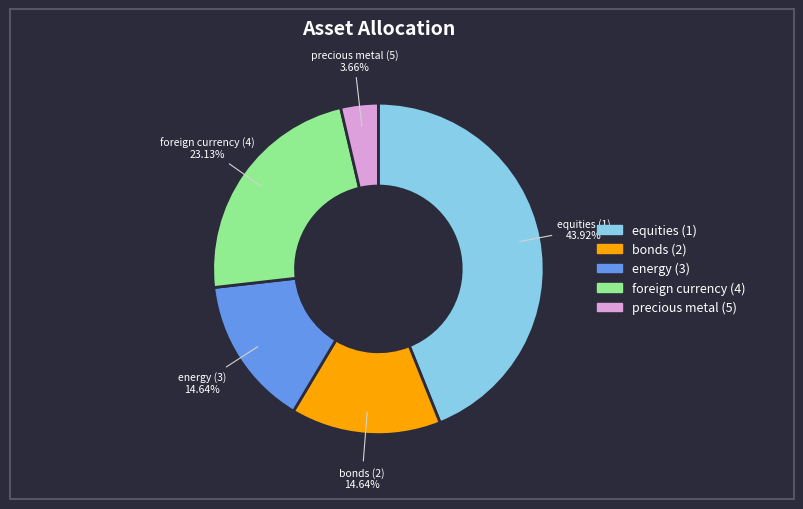

True or false: precious metal (5) accounts for 4% of the total.

True